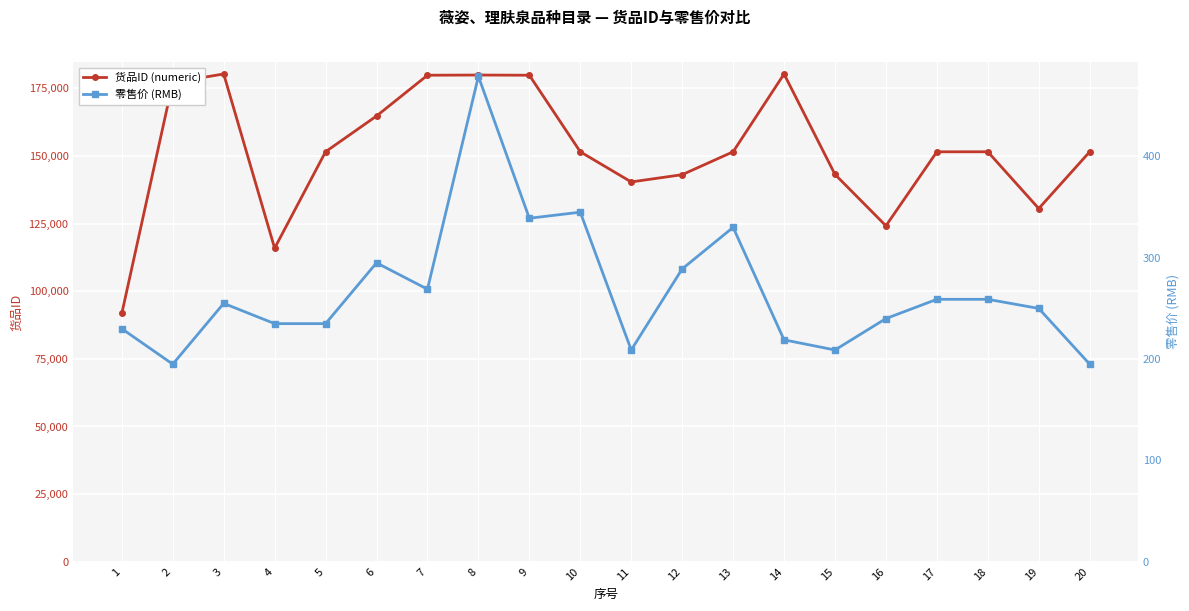

The value of 零售价 (RMB) at 14 is 219. True or false?

True